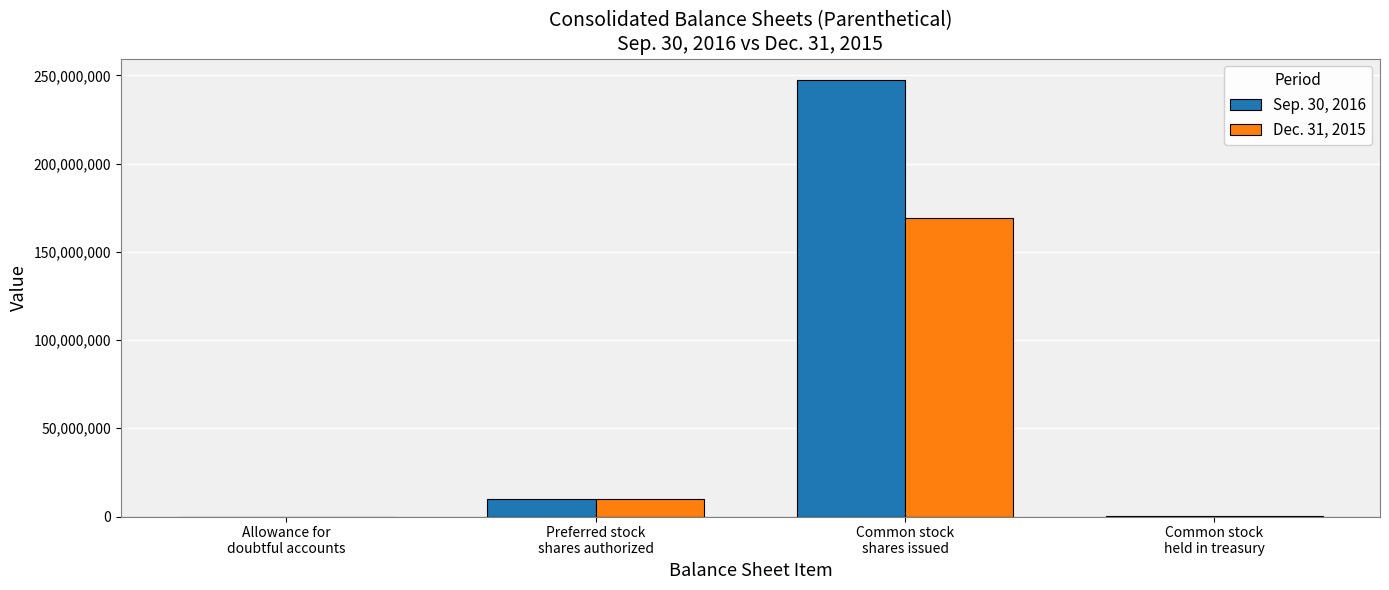

At which label is Sep. 30, 2016 closest to 123575391?

Preferred stock
shares authorized